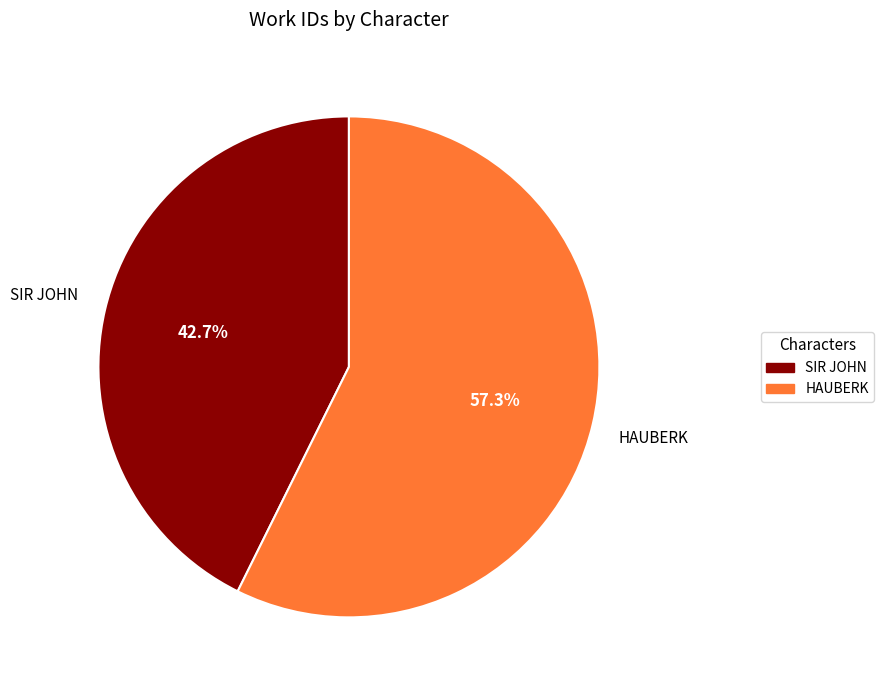

Which has a higher value, HAUBERK or SIR JOHN?

HAUBERK